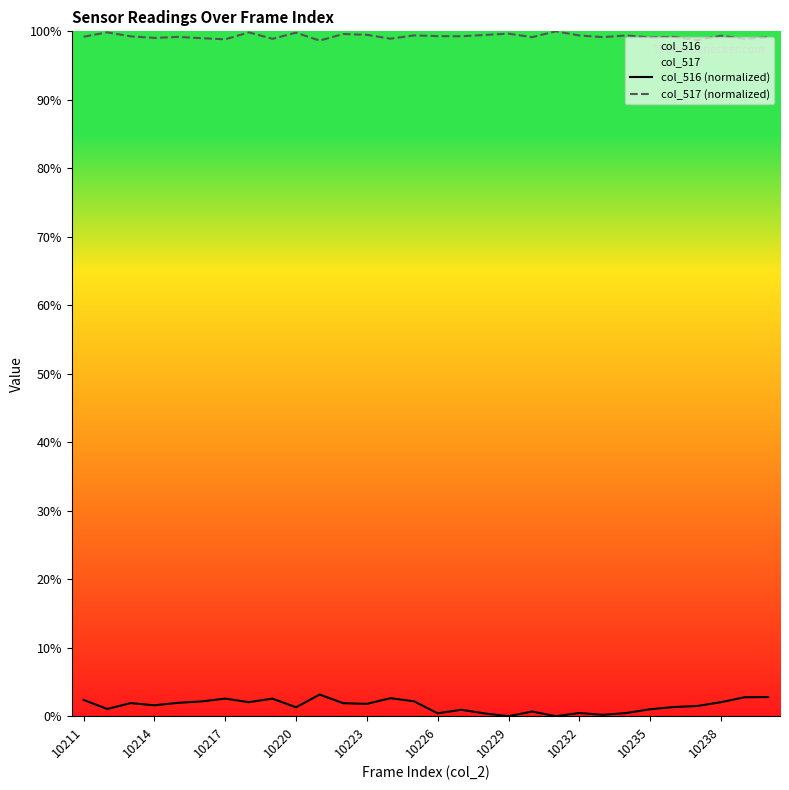

List the series in order of their overall mean, highest first.

col_517 (normalized), col_516 (normalized)